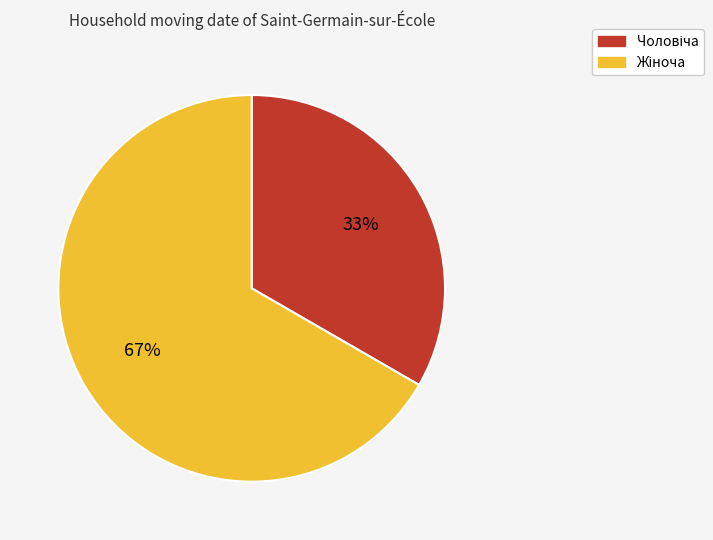

To the nearest percent, what is the average slice percentage?

50%